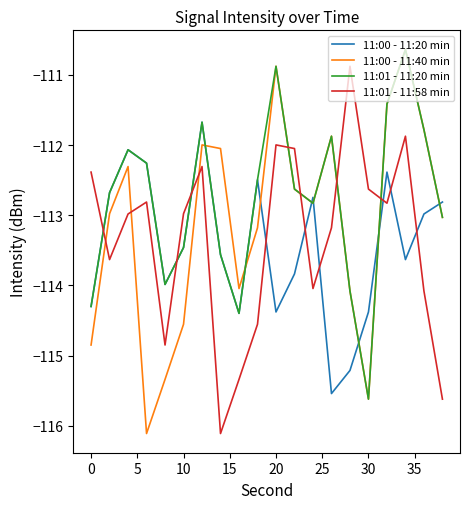

After their last crossing, which series has the higher values: 11:00 - 11:40 min or 11:01 - 11:58 min?

11:00 - 11:40 min